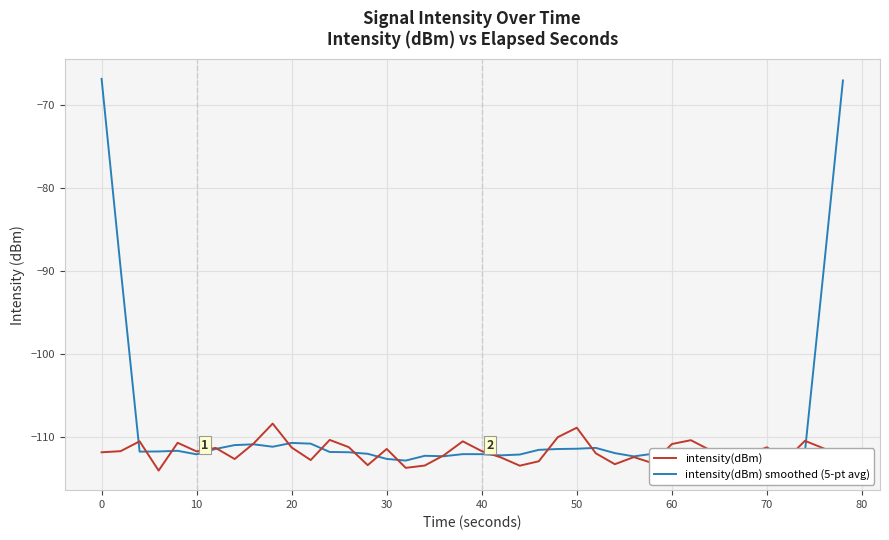

Which series has the largest total across all categories?

intensity(dBm) smoothed (5-pt avg)